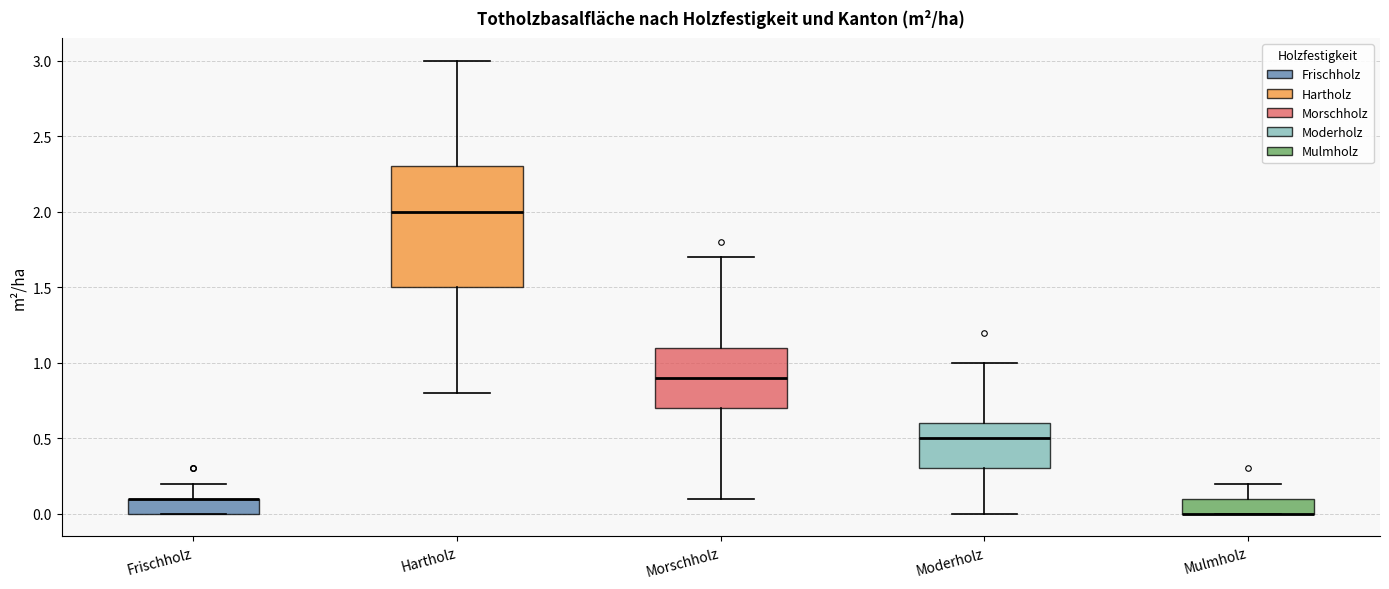

Which box is the tallest, from its lower edge to its upper edge?

Hartholz